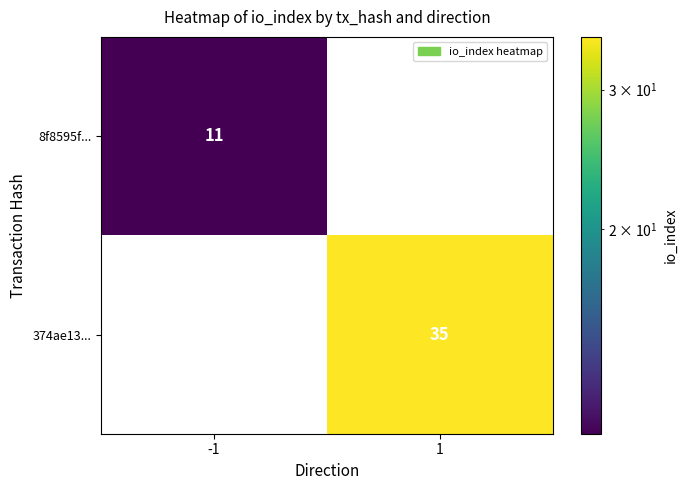

True or false: 8f8595f... has a value of 18 at -1.

False